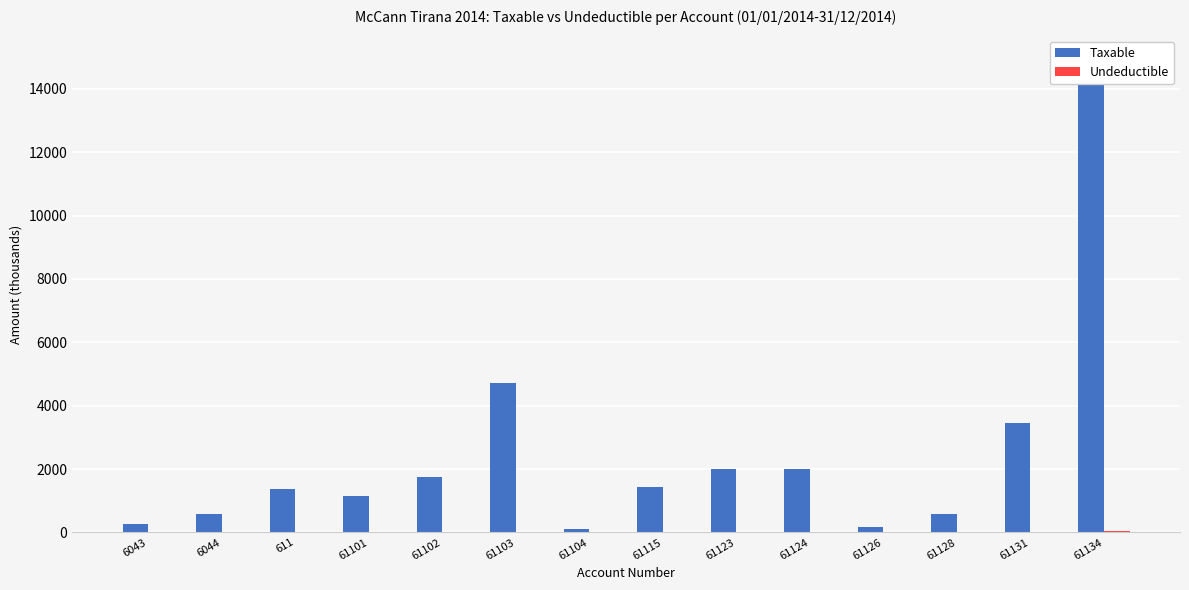

How many bars are there in each group?

2